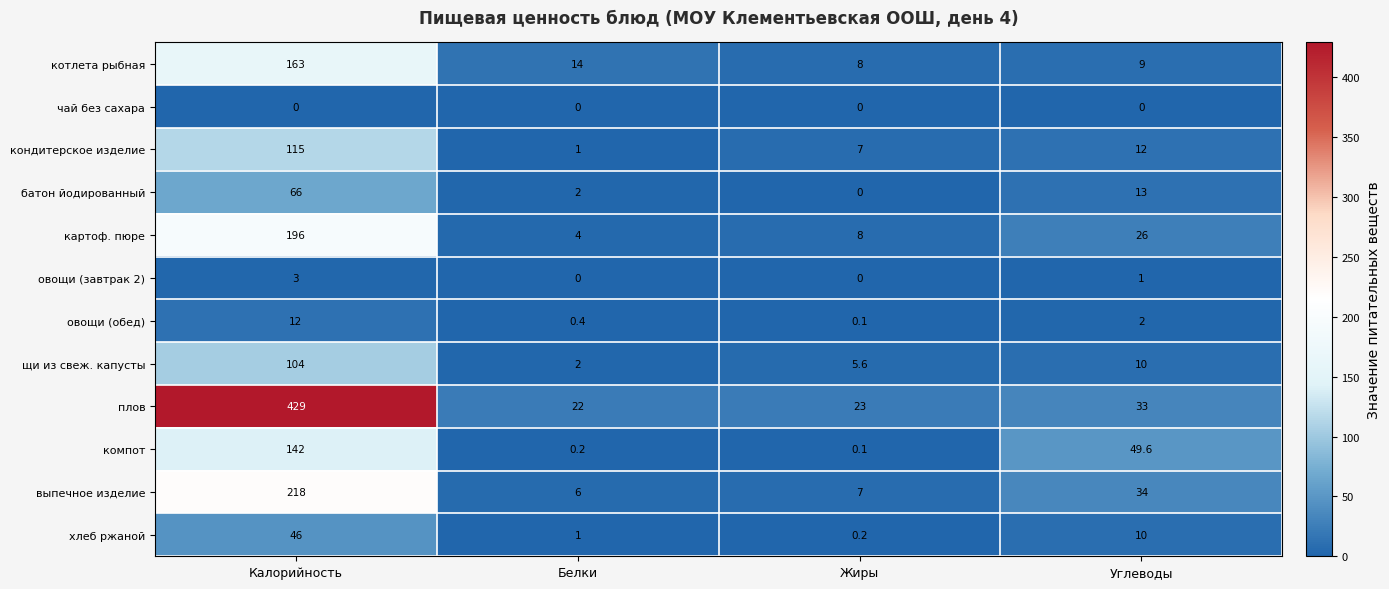

Which series has the largest range (max minus min)?

плов